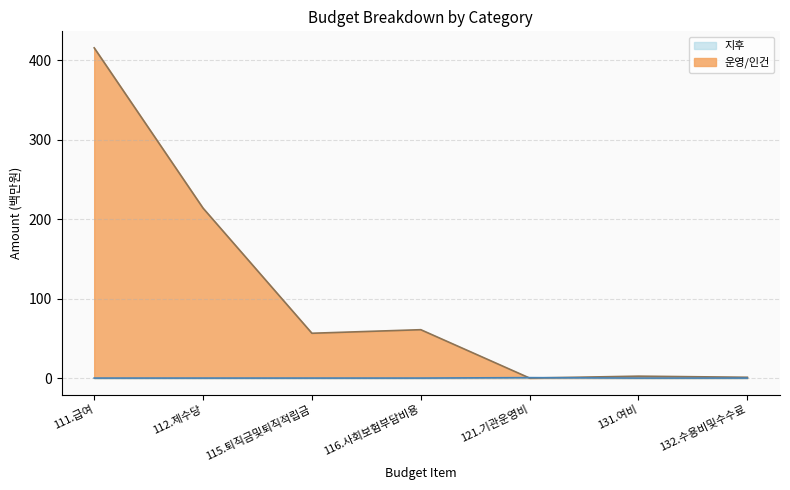

What is the label of the 3rd point from the right?

121.기관운영비